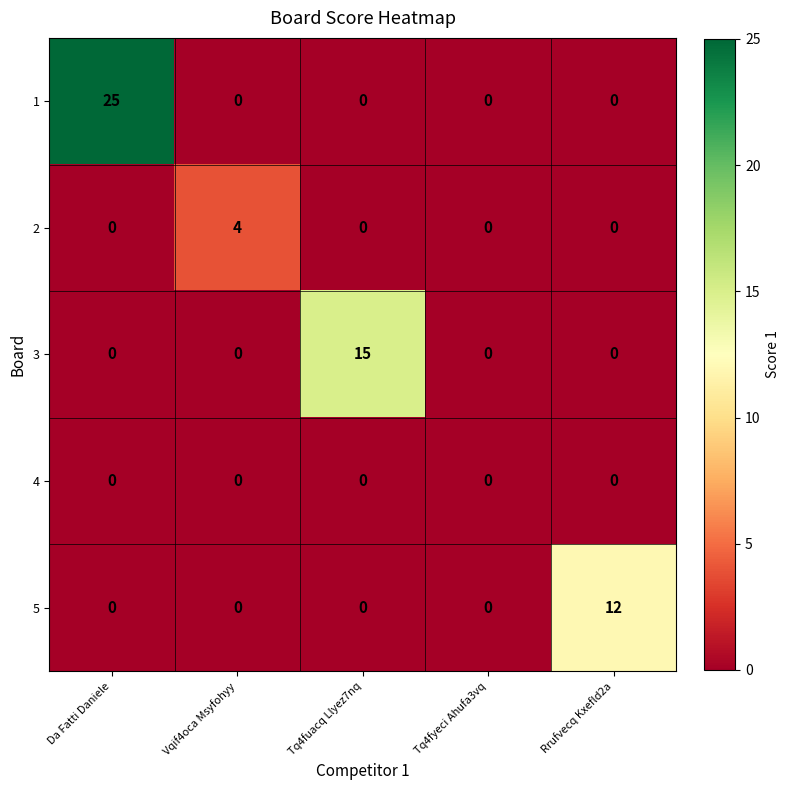

Rank the series by their maximum value, from highest to lowest.

1, 3, 5, 2, 4